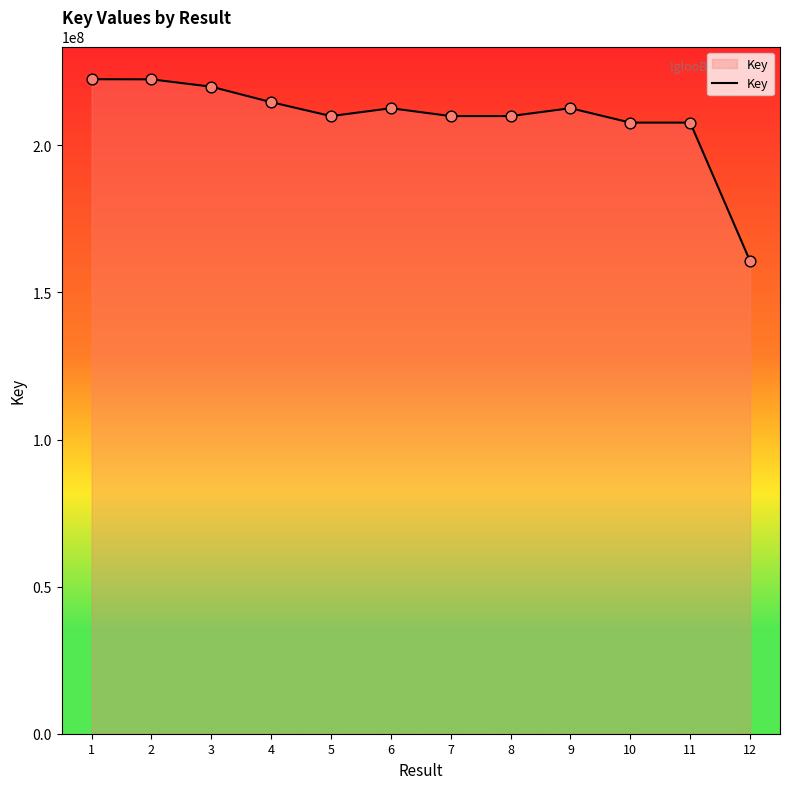

What is the change in value from 1 to 8?

-12529348